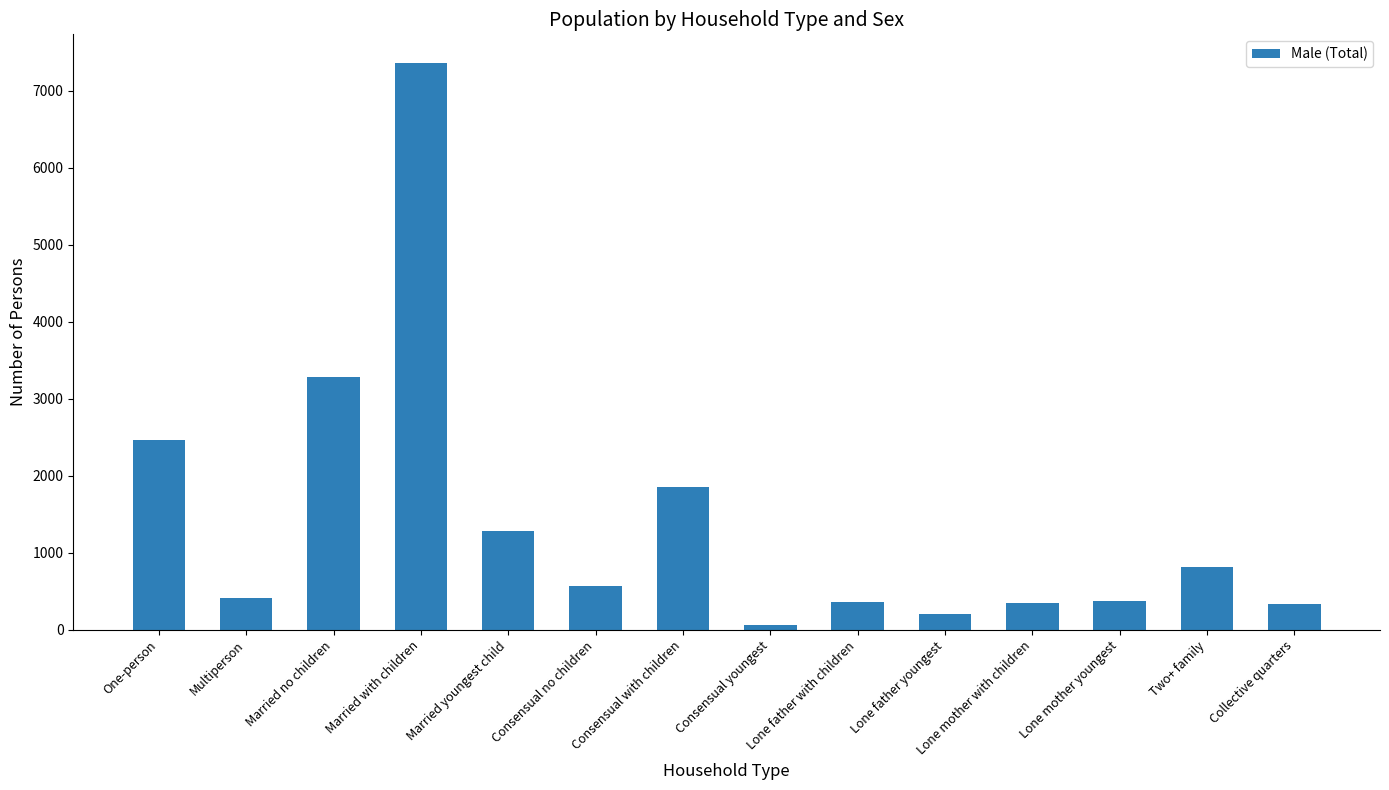

What is the difference between the values at Multiperson and Consensual no children?

156